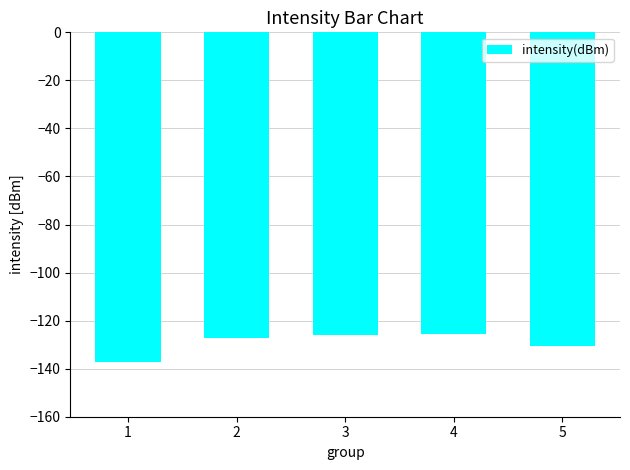

Which has a higher value, 4 or 2?

4